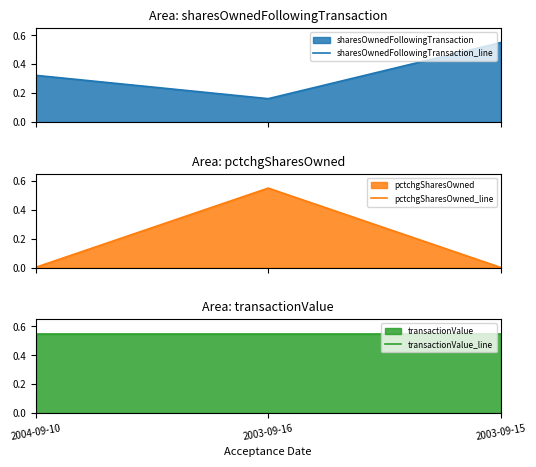

Is the value of pctchgSharesOwned_line at 2003-09-15 greater than the value of sharesOwnedFollowingTransaction_line at 2003-09-15?

No